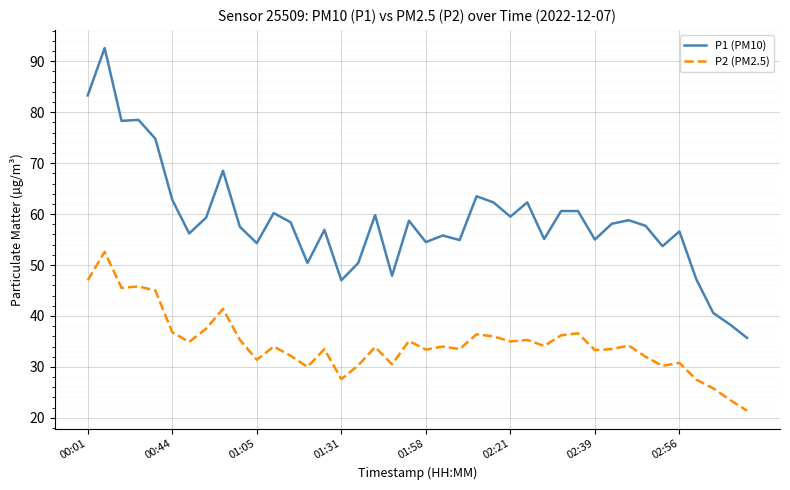

List the series in order of their overall mean, lowest first.

P2 (PM2.5), P1 (PM10)